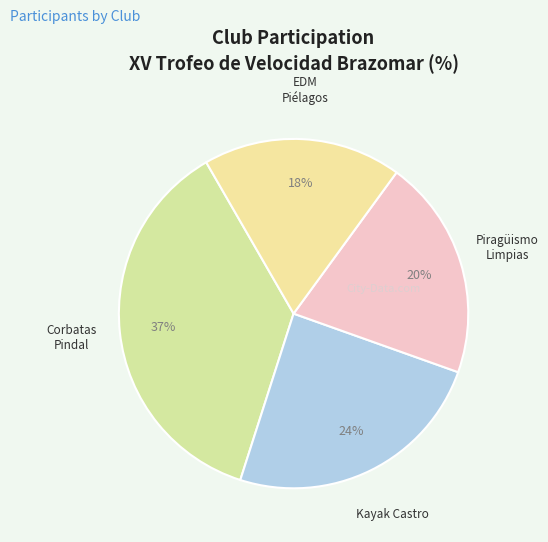

How many segments does this pie chart have?

4